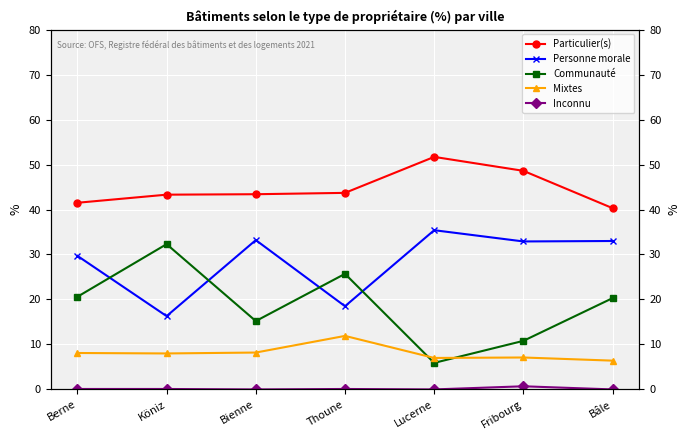

Is this an area chart (filled region under the line)?

No